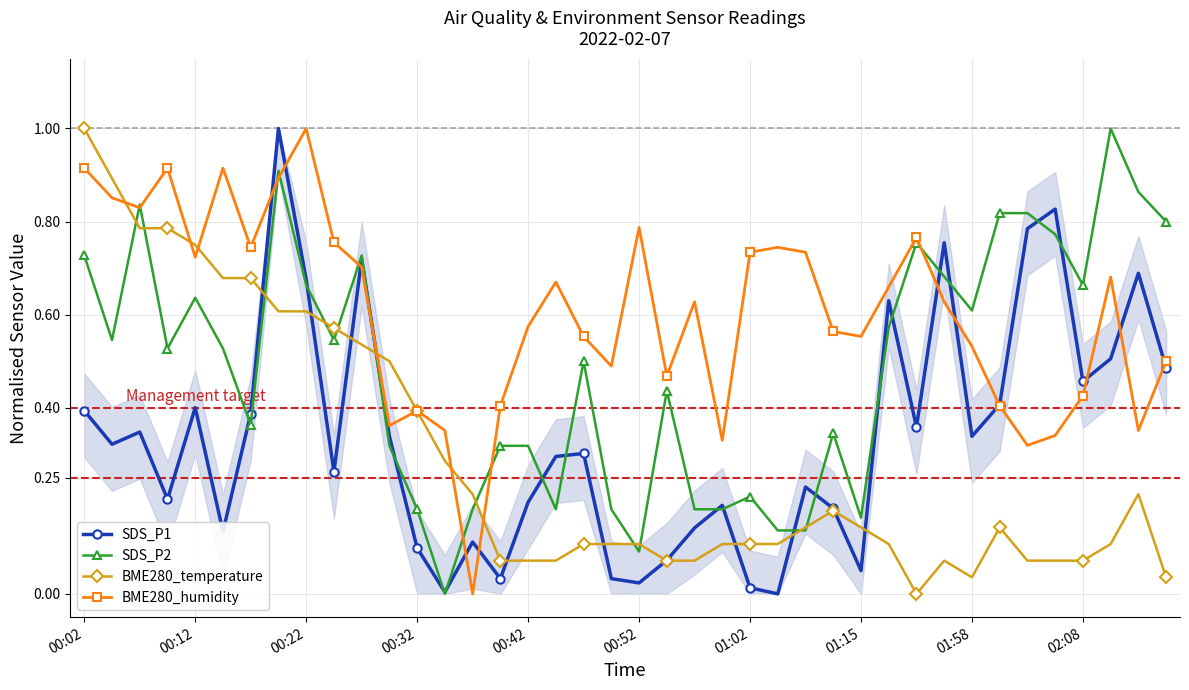

In BME280_humidity, how many points are lower than both neighbors (excluding endpoints)?

11